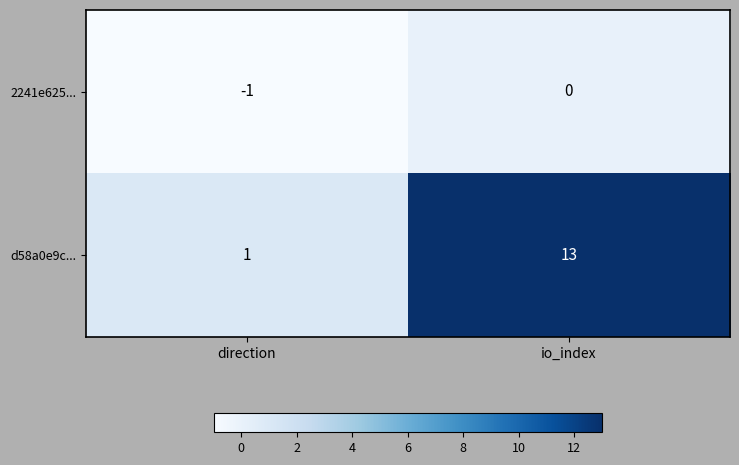

The 2241e625... series shows 0 at io_index. True or false?

True